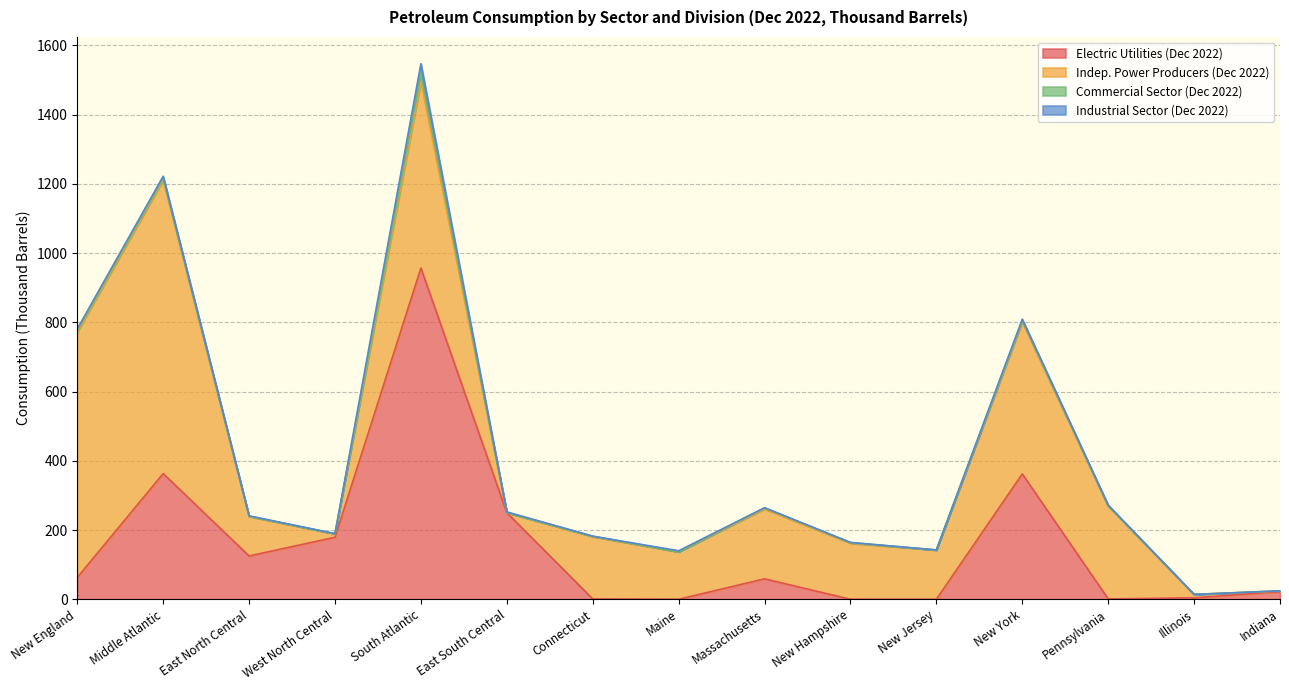

True or false: Electric Utilities (Dec 2022) and Indep. Power Producers (Dec 2022) intersect in this chart.

True